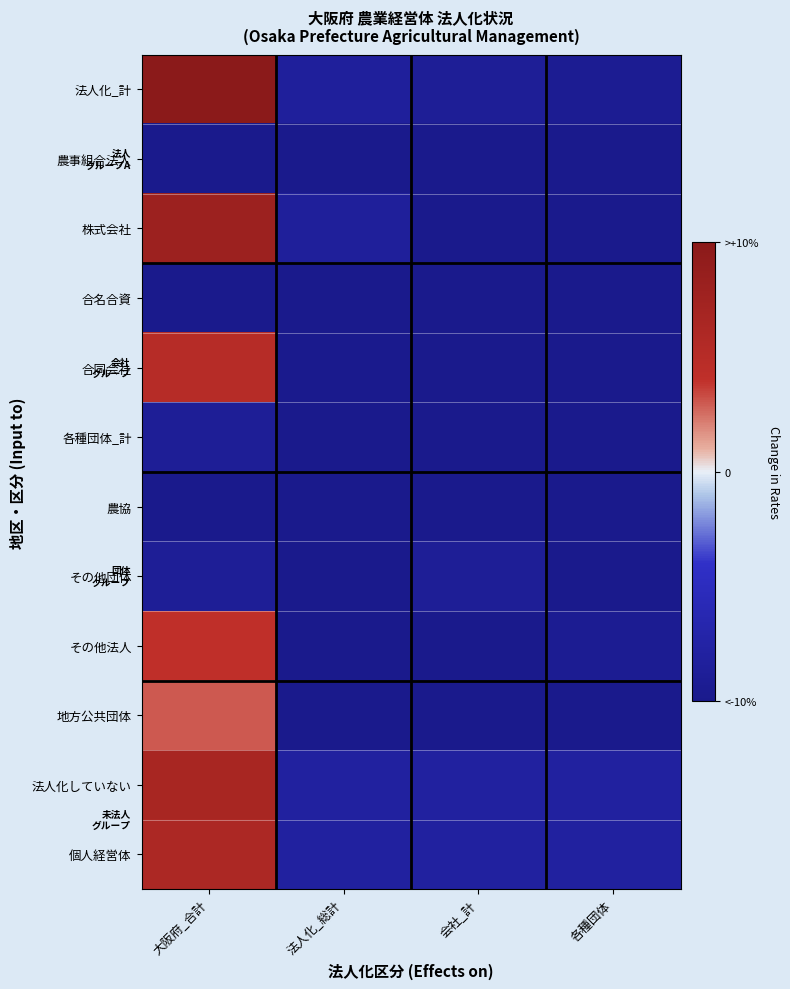

What is the spread (max minus min) of values at 会社_計?

2.0